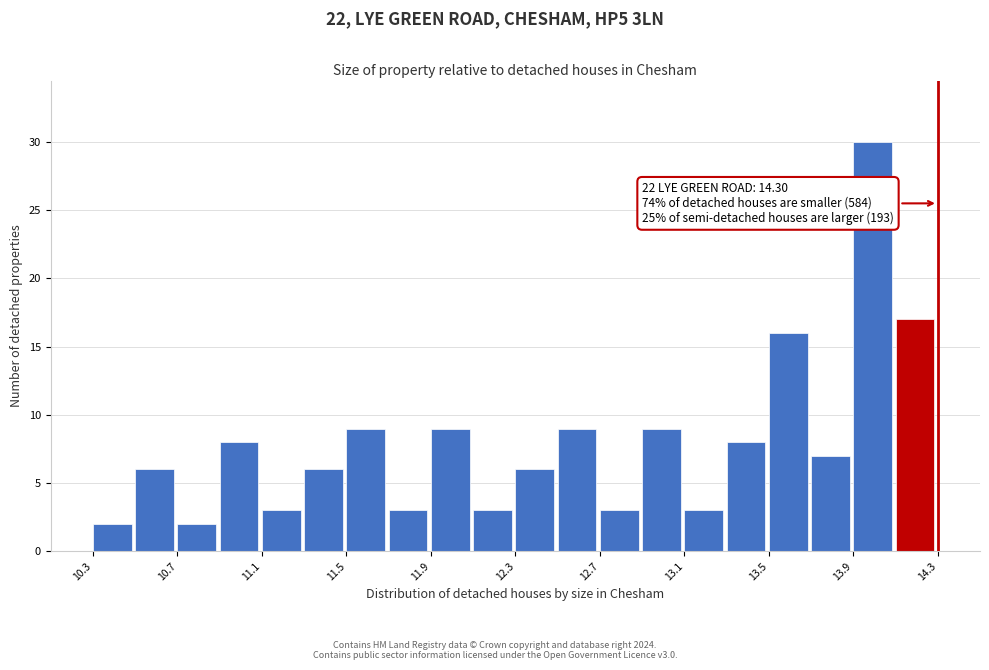

Over which range of the x-axis is the bar tallest?

13.9 to 14.1